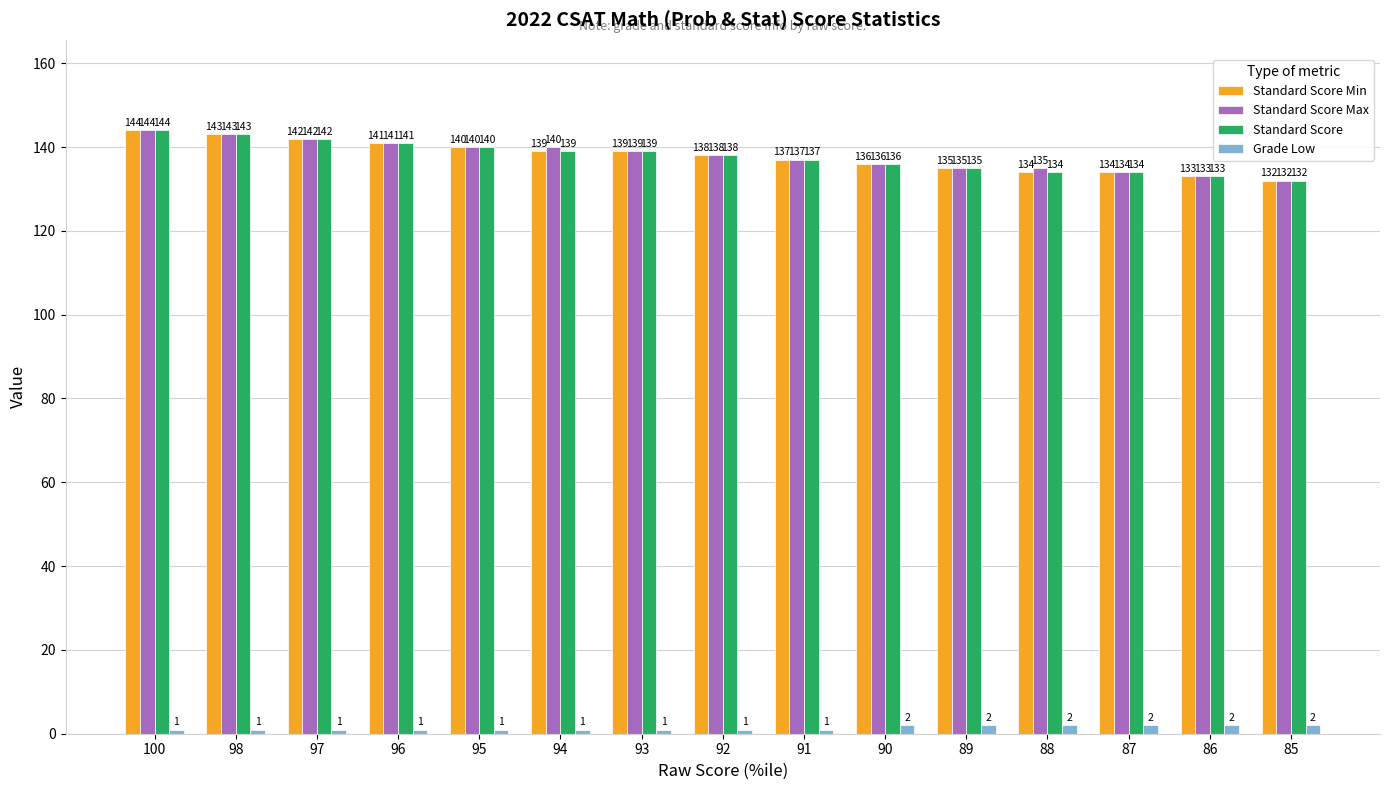

What is the lowest value of the Standard Score Min series?

132